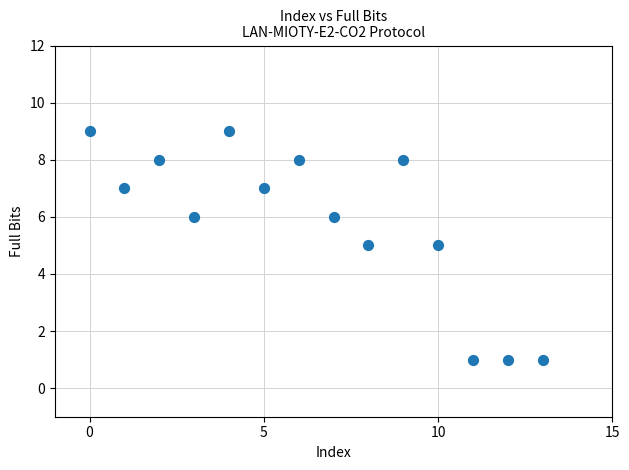

What is the range of Y values (max minus min)?

8